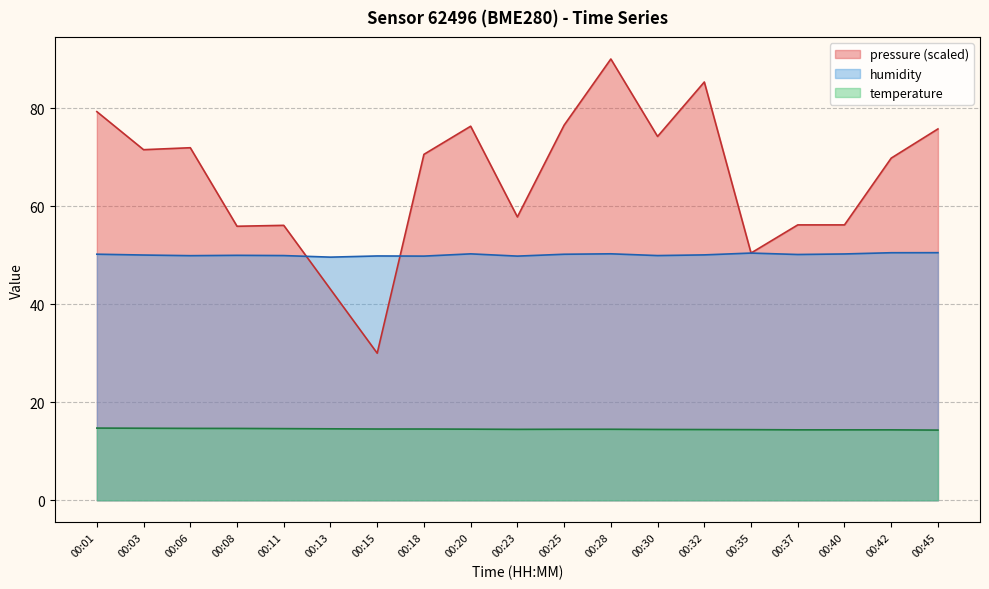

Reading left to right, list all the values displayed in this chart.

pressure: 00:01=79.3	00:03=71.5	00:06=71.9	00:08=55.9	00:11=56.1	00:13=43.0	00:15=30.0	00:18=70.6	00:20=76.3	00:23=57.8	00:25=76.5	00:28=90.0	00:30=74.2	00:32=85.3	00:35=50.4	00:37=56.2	00:40=56.2	00:42=69.8	00:45=75.7
humidity: 00:01=50.2	00:03=50.0	00:06=49.9	00:08=50.0	00:11=49.9	00:13=49.6	00:15=49.8	00:18=49.8	00:20=50.3	00:23=49.8	00:25=50.2	00:28=50.3	00:30=49.9	00:32=50.0	00:35=50.4	00:37=50.1	00:40=50.2	00:42=50.5	00:45=50.5
temperature: 00:01=14.7	00:03=14.7	00:06=14.7	00:08=14.7	00:11=14.6	00:13=14.6	00:15=14.5	00:18=14.5	00:20=14.5	00:23=14.5	00:25=14.5	00:28=14.5	00:30=14.4	00:32=14.4	00:35=14.4	00:37=14.4	00:40=14.4	00:42=14.4	00:45=14.3